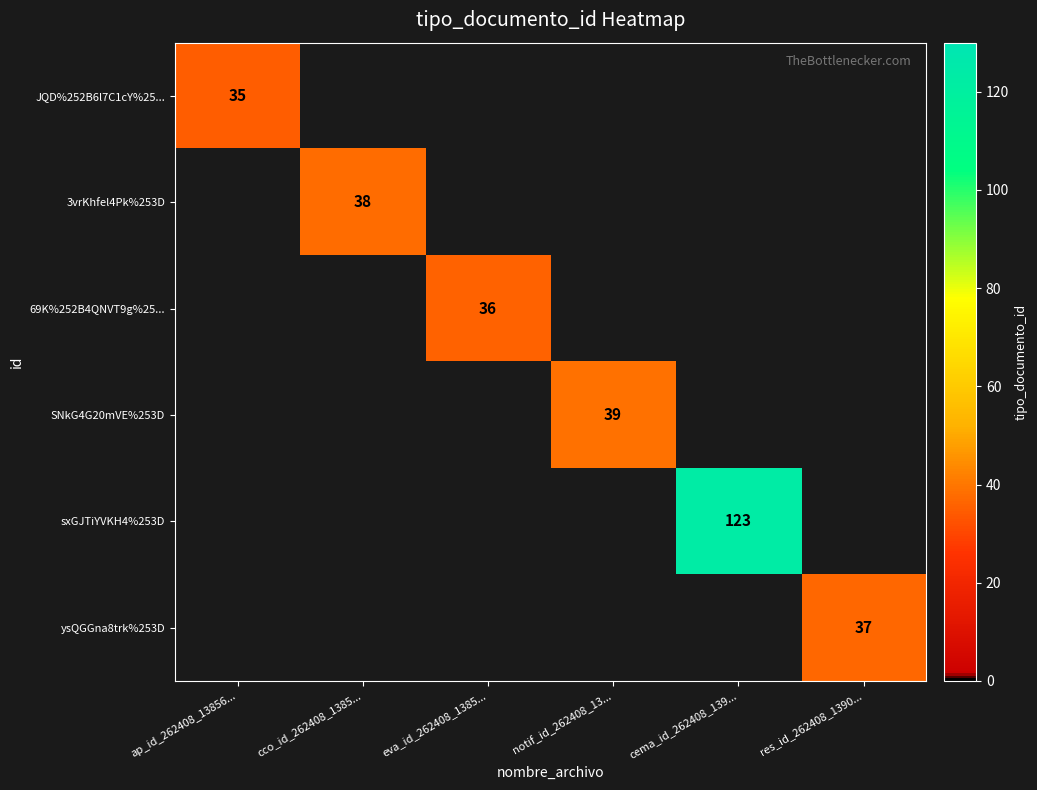

At which category is the sum across all series the highest?

cema_id_262408_139...